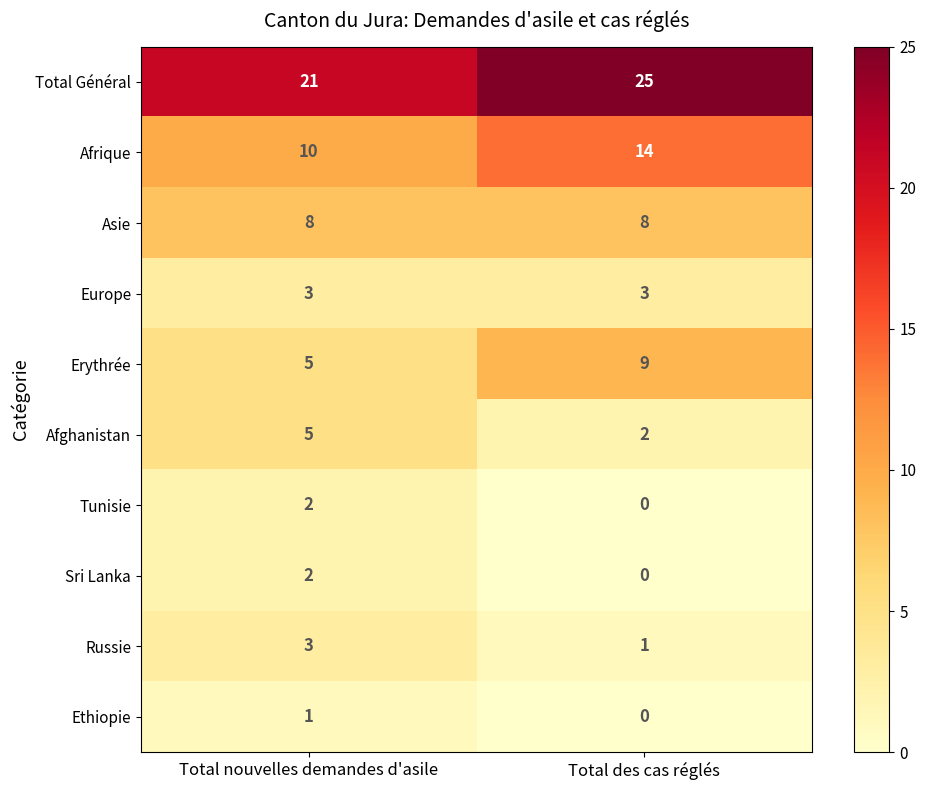

Rank the categories by Total Général value from lowest to highest.

Total nouvelles demandes d'asile, Total des cas réglés